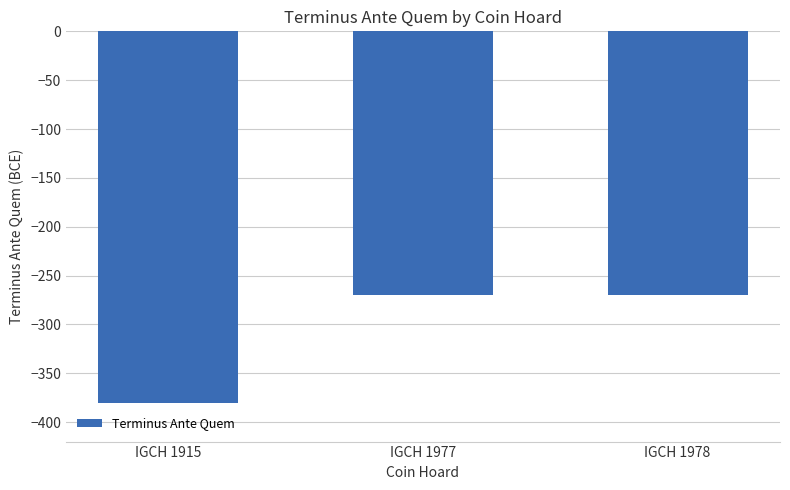

How many values are between -380 and -270?

3